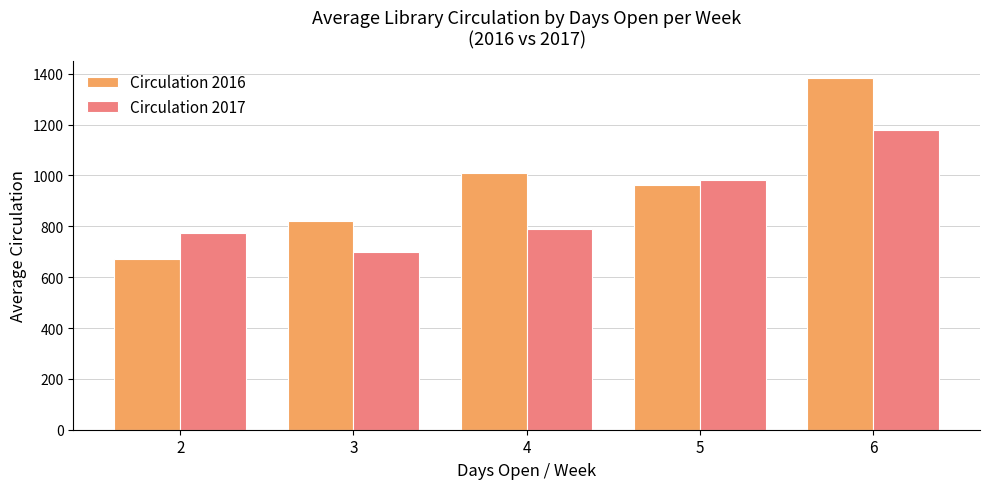

What is the value of the Circulation 2017 bar at the 4th from the left?

981